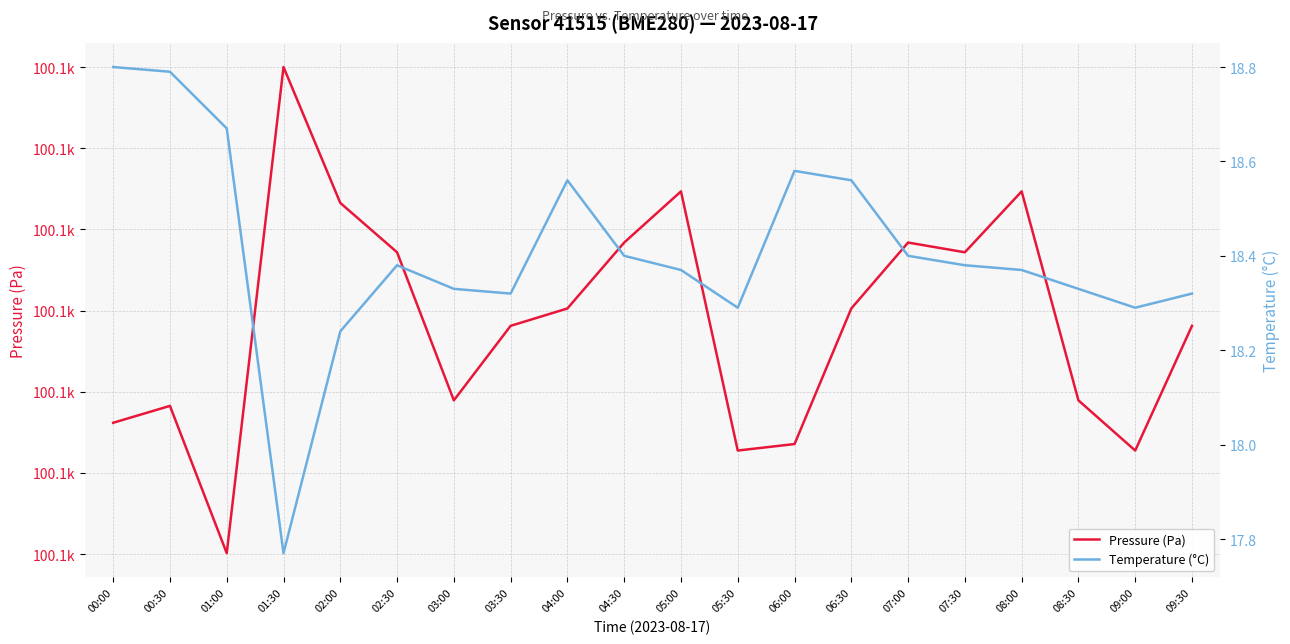

True or false: Pressure (Pa) and Temperature (°C) cross at least once.

False